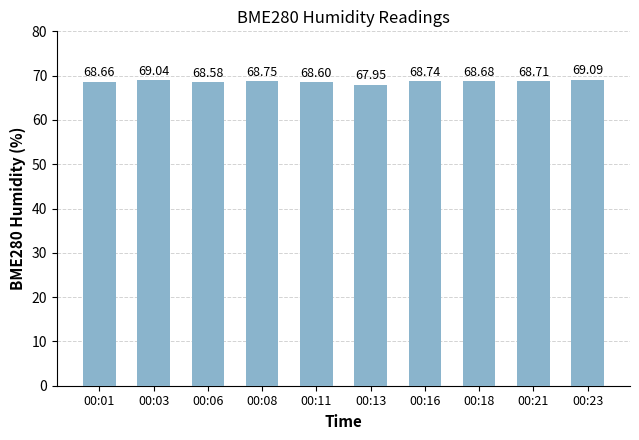

What is the difference between the values at 00:18 and 00:16?

0.1